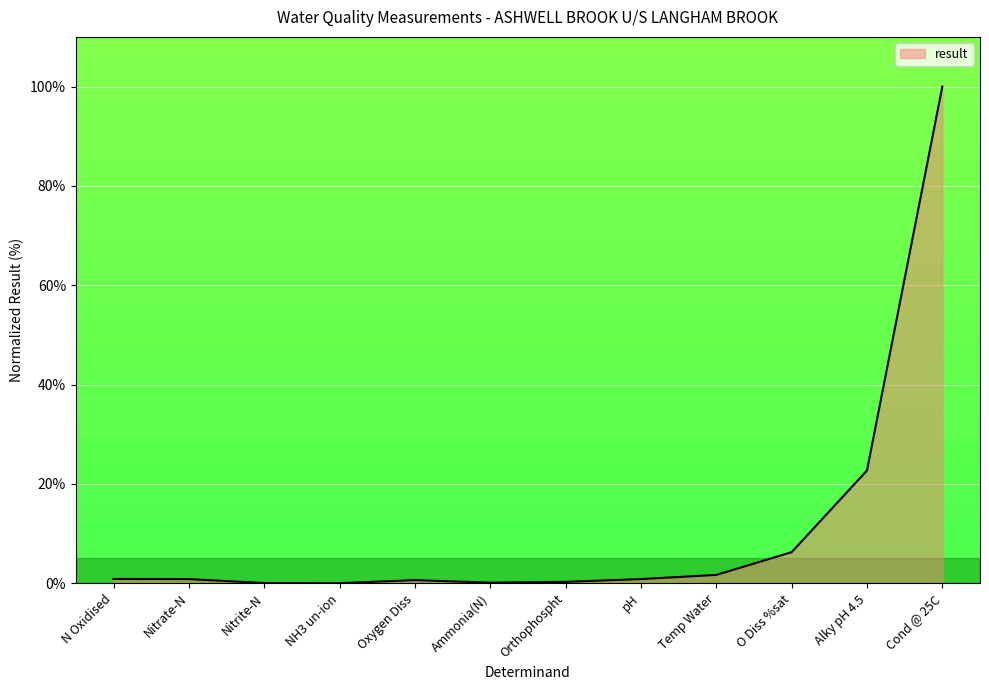

Which label corresponds to the largest value in the chart?

Cond @ 25C